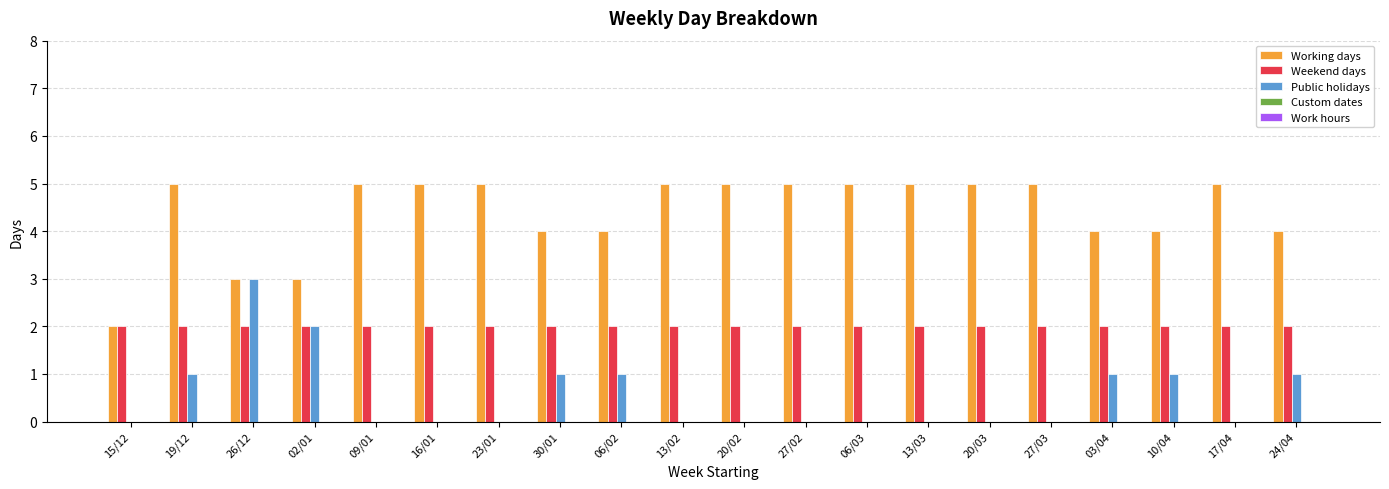

What is the total value across all series at 19/12?

8